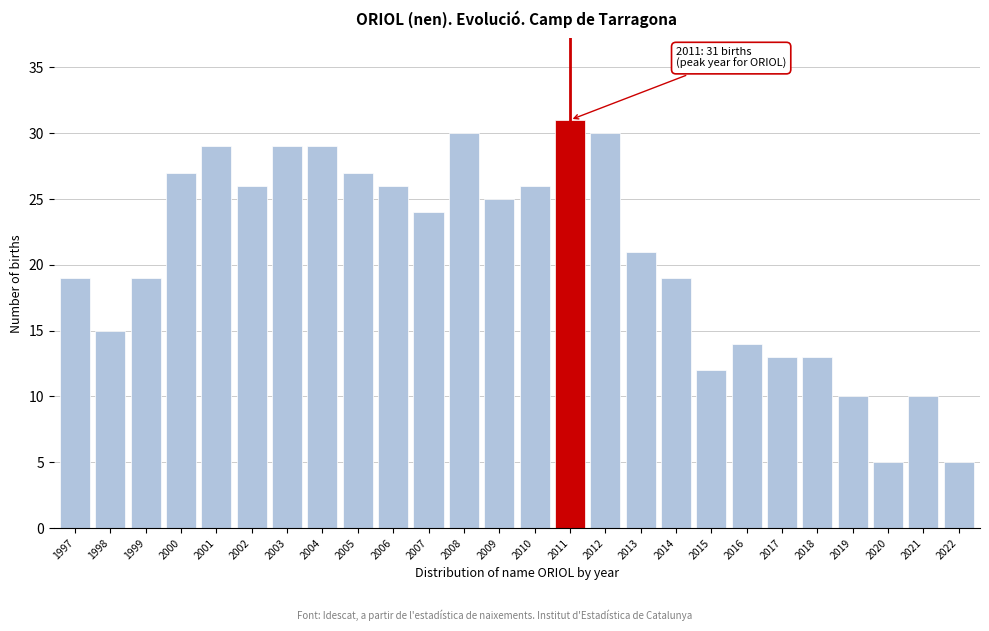

Reading left to right, what are all the values shown in this chart?

19	15	19	27	29	26	29	29	27	26	24	30	25	26	31	30	21	19	12	14	13	13	10	5	10	5